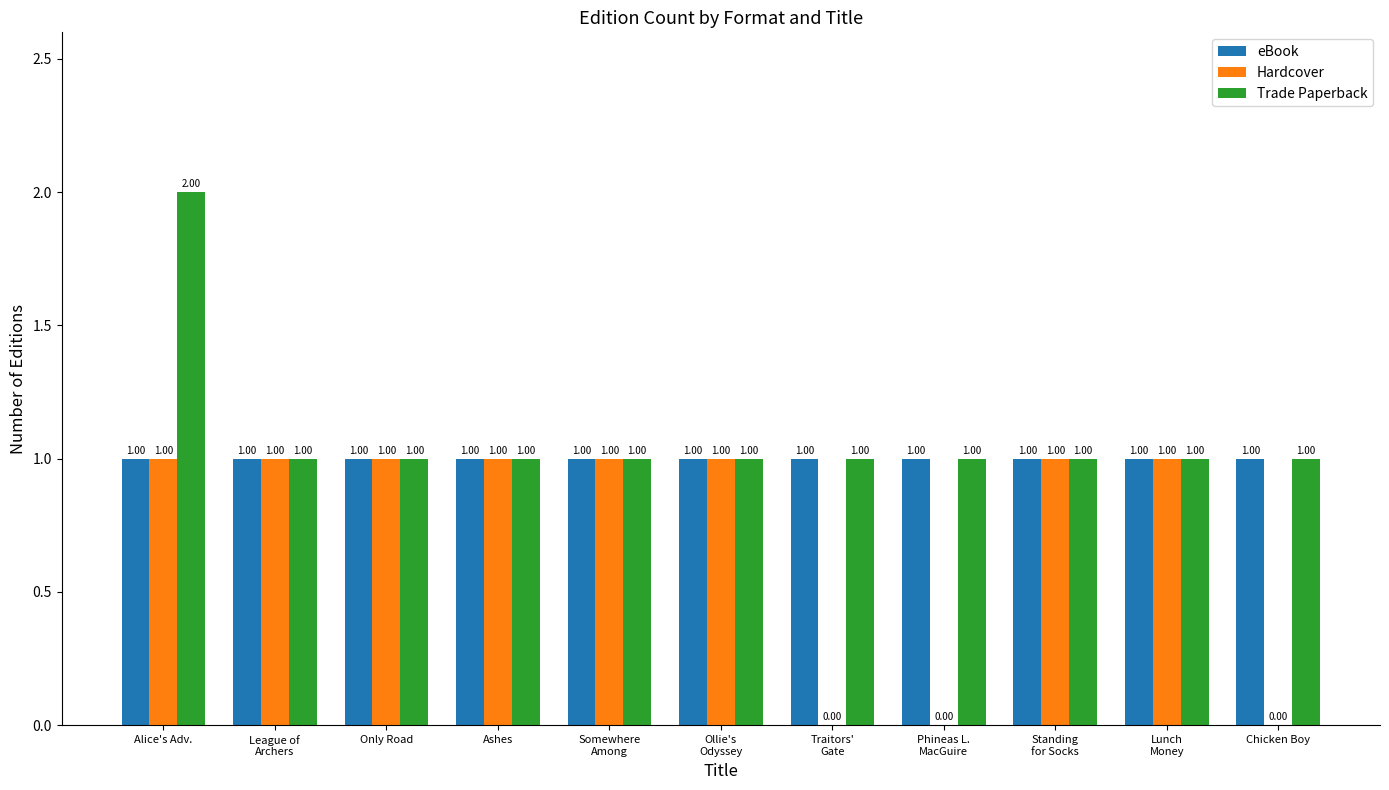

Which series has the largest total across all categories?

Trade Paperback